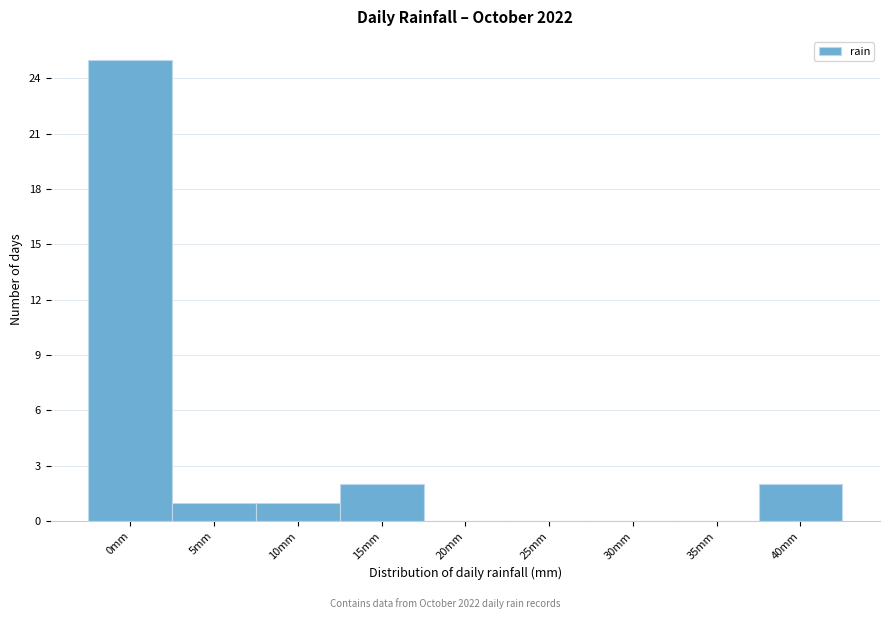

Reading left to right, what are all the values shown in this chart?

0mm=25	5mm=1	10mm=1	15mm=2	20mm=0	25mm=0	30mm=0	35mm=0	40mm=2